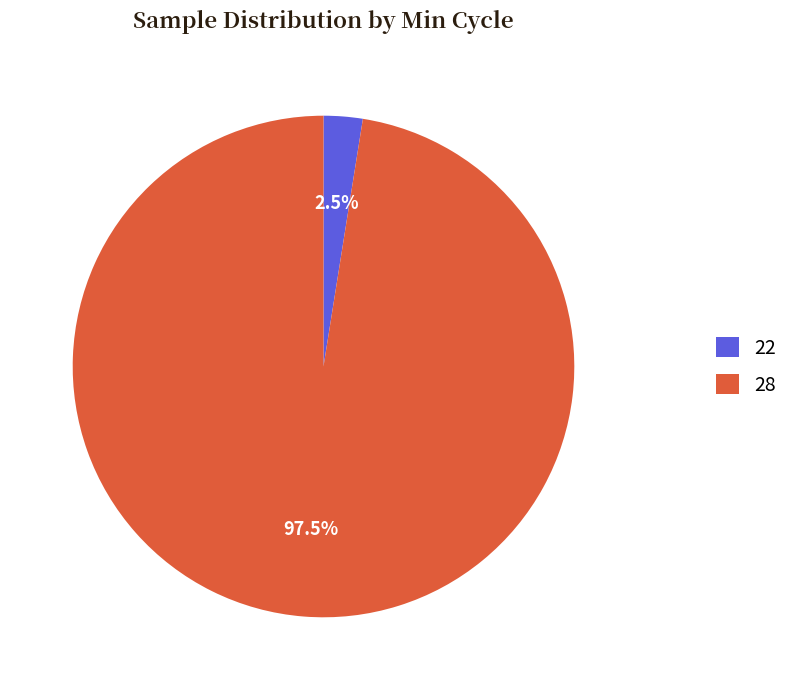

How many segments does this pie chart have?

2